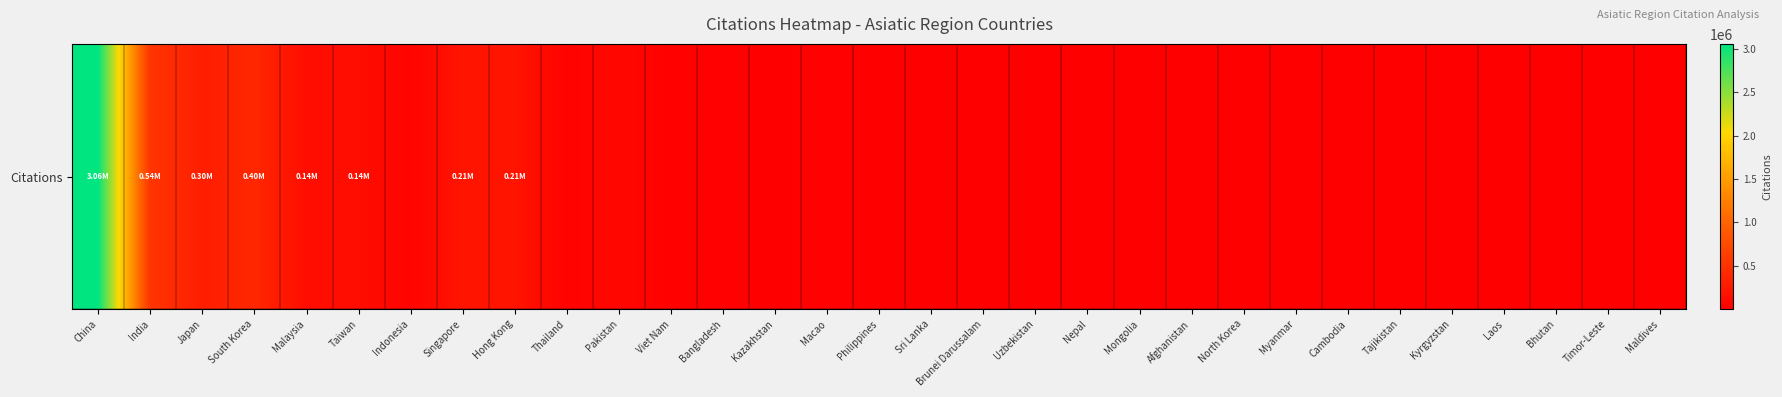

How many categories are shown in the chart?

31